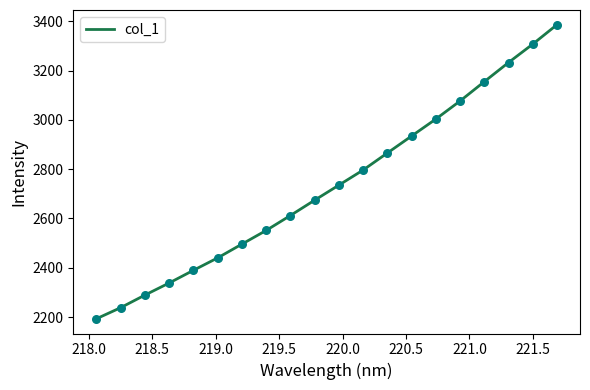

What is the difference between the maximum and minimum values?

1193.2